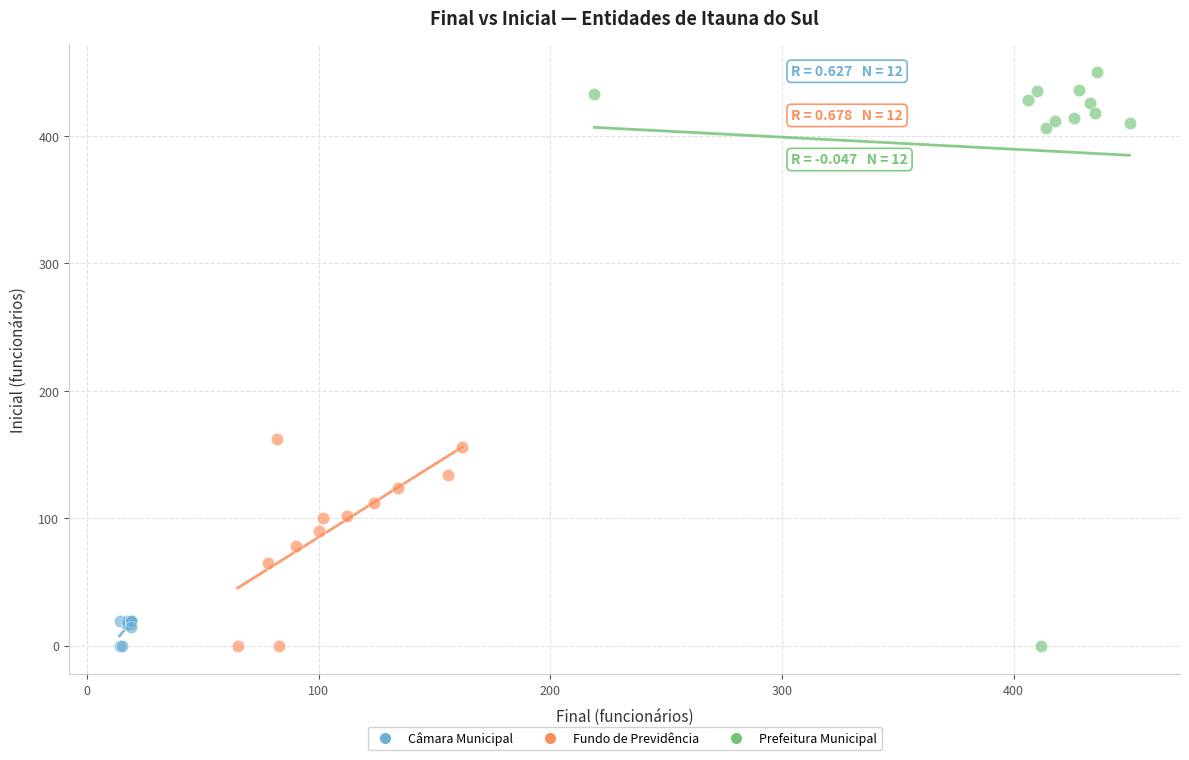

Which series has the largest Y range (max minus min)?

Prefeitura Municipal